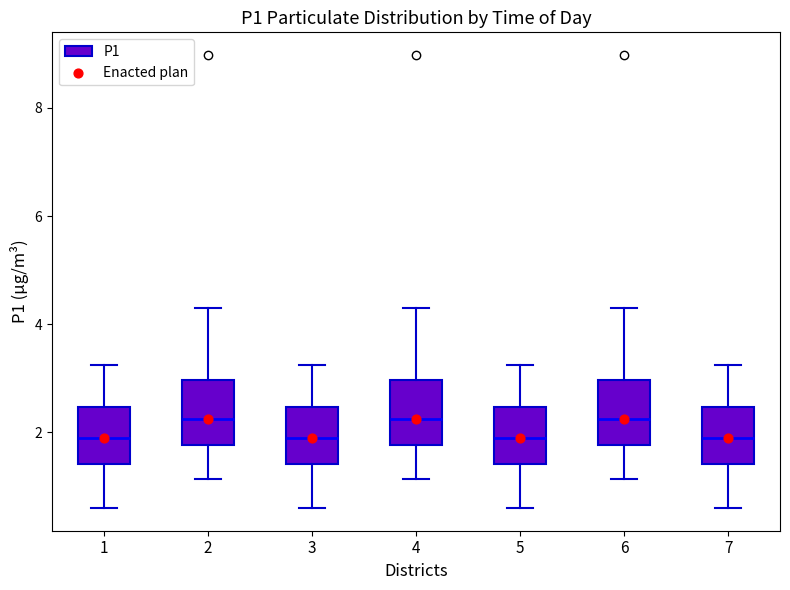

Reading left to right, read every box against the y-axis: the position of its median line, the range the box covers, and the ends of its whiskers. The values are not printed on the chart, so give them approximately, as read against the axis.

1: median 2.0, box 1.4 to 2.4, whiskers 0.6 to 3.2
2: median 2.2, box 1.8 to 3.0, whiskers 1.2 to 4.4
3: median 2.0, box 1.4 to 2.4, whiskers 0.6 to 3.2
4: median 2.2, box 1.8 to 3.0, whiskers 1.2 to 4.4
5: median 2.0, box 1.4 to 2.4, whiskers 0.6 to 3.2
6: median 2.2, box 1.8 to 3.0, whiskers 1.2 to 4.4
7: median 2.0, box 1.4 to 2.4, whiskers 0.6 to 3.2